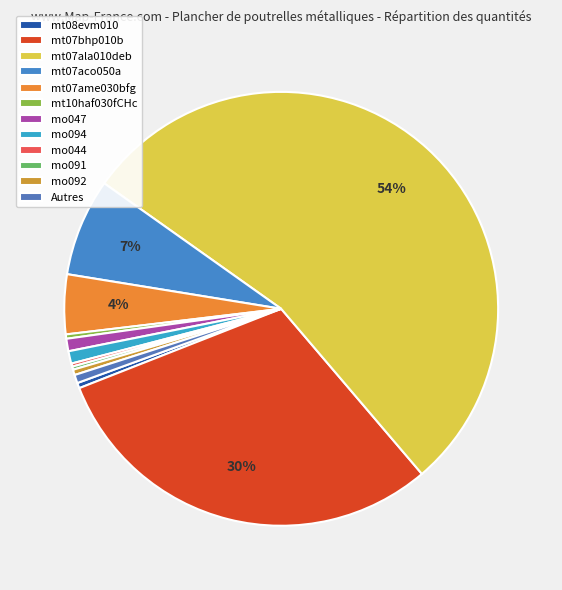

Between mt07bhp010b and mt07aco050a, which is larger?

mt07bhp010b